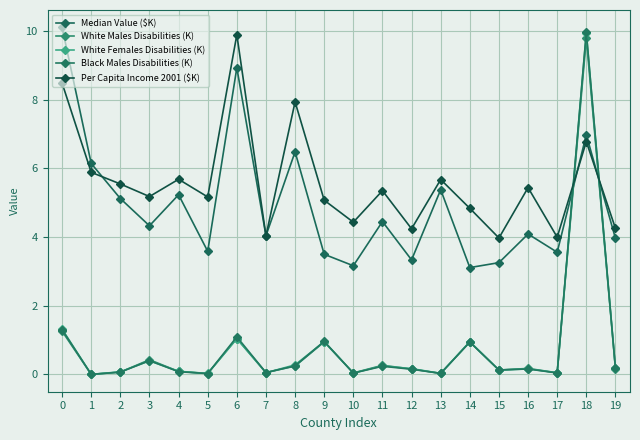

How many lines are shown in the chart?

5